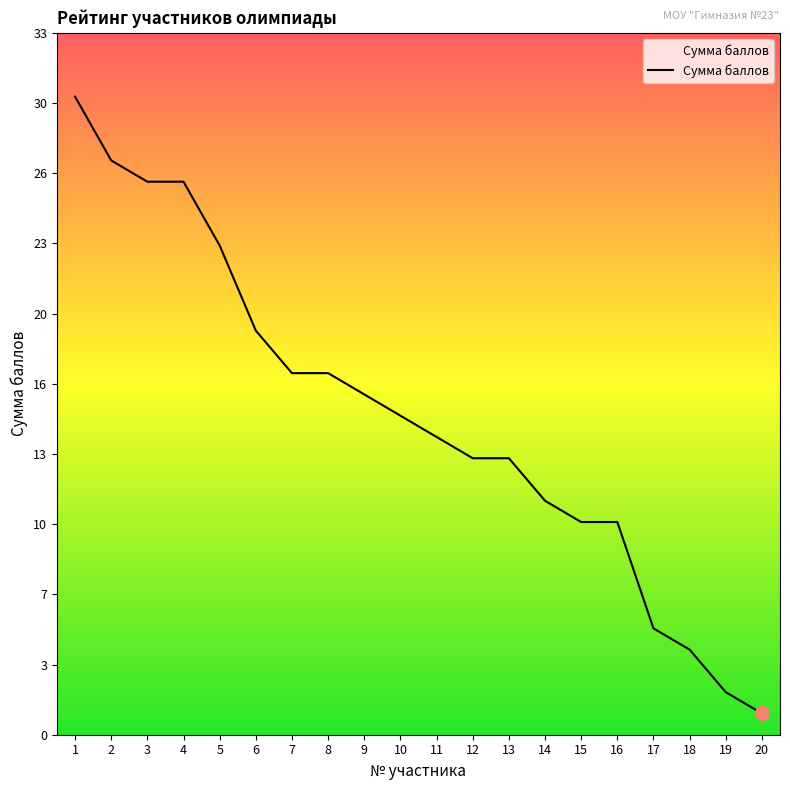

How many values are below 15?

10